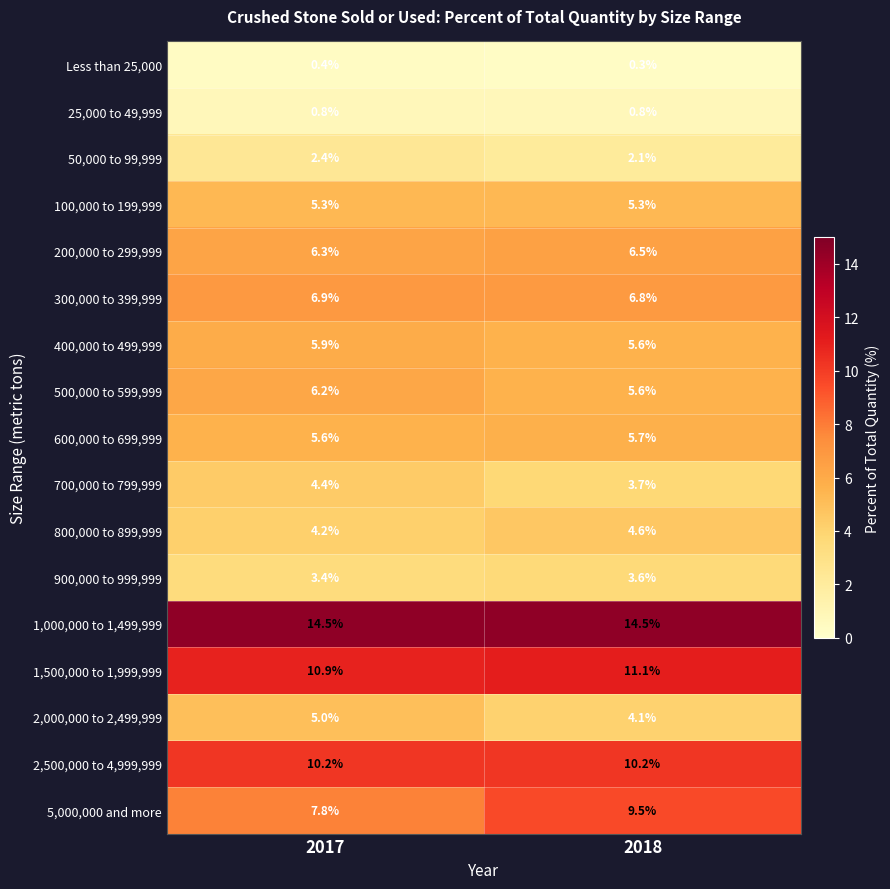

What is the difference between the maximum and minimum values in the 50,000 to 99,999 series?

0.3